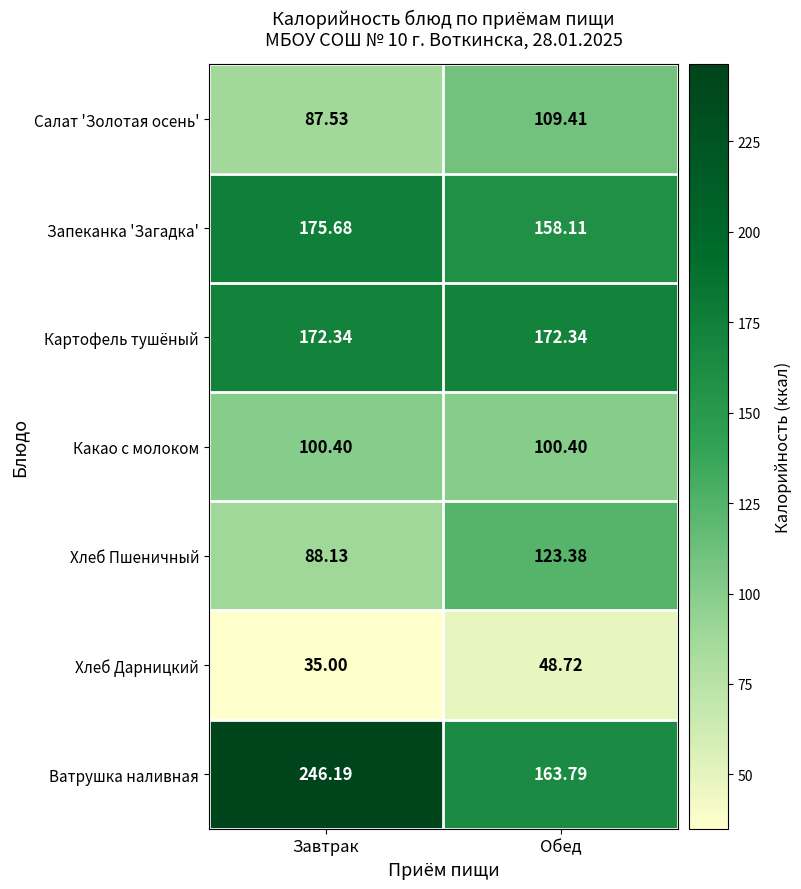

Where is Запеканка 'Загадка' nearest to the value 166?

Обед